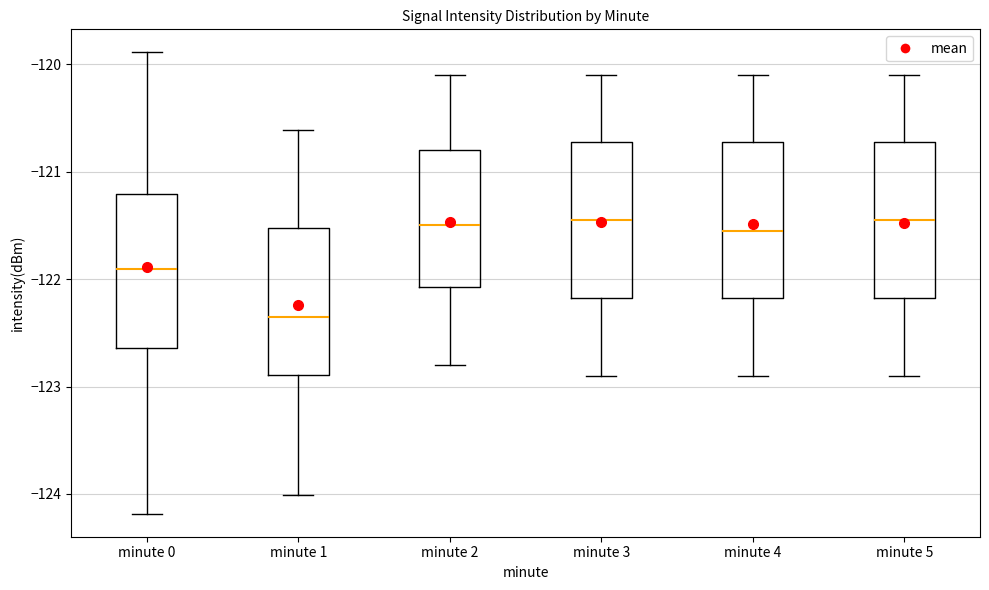

Reading left to right, transcribe this box plot: for each box, give where its median line is, the range the box spans, and where its two whiskers end, as read against the y-axis. The values are not printed on the chart, so give them approximately, as read against the axis.

minute 0: median -121.9, box -122.6 to -121.2, whiskers -124.2 to -119.9
minute 1: median -122.3, box -122.9 to -121.5, whiskers -124.0 to -120.6
minute 2: median -121.5, box -122.1 to -120.8, whiskers -122.8 to -120.1
minute 3: median -121.4, box -122.2 to -120.7, whiskers -122.9 to -120.1
minute 4: median -121.5, box -122.2 to -120.7, whiskers -122.9 to -120.1
minute 5: median -121.4, box -122.2 to -120.7, whiskers -122.9 to -120.1